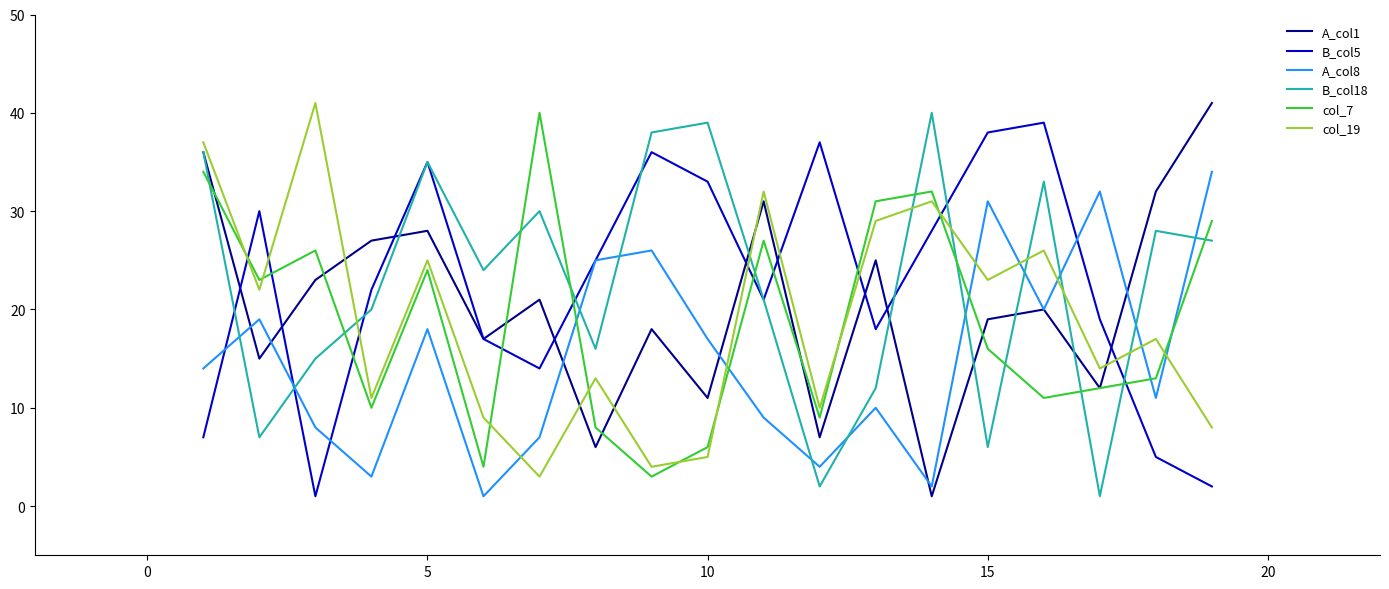

True or false: B_col5 and col_19 cross at least once.

True